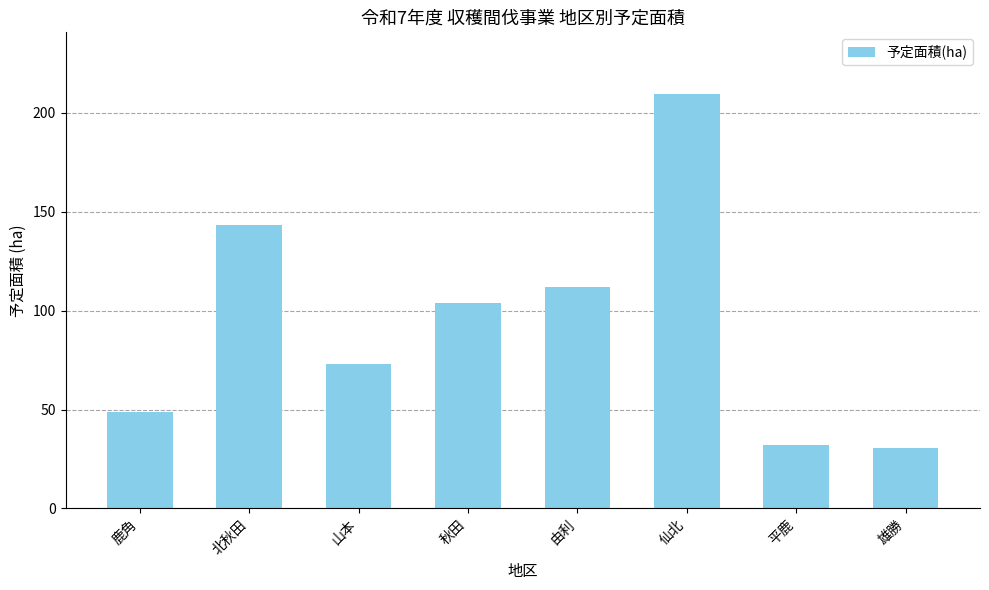

Which category has the highest value across all series?

仙北